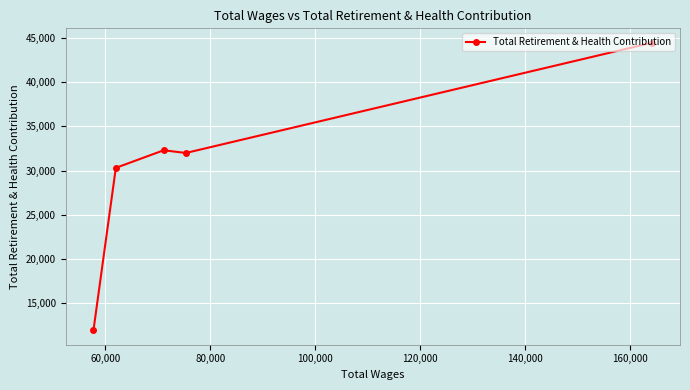

What is the maximum value shown in the chart?

44476